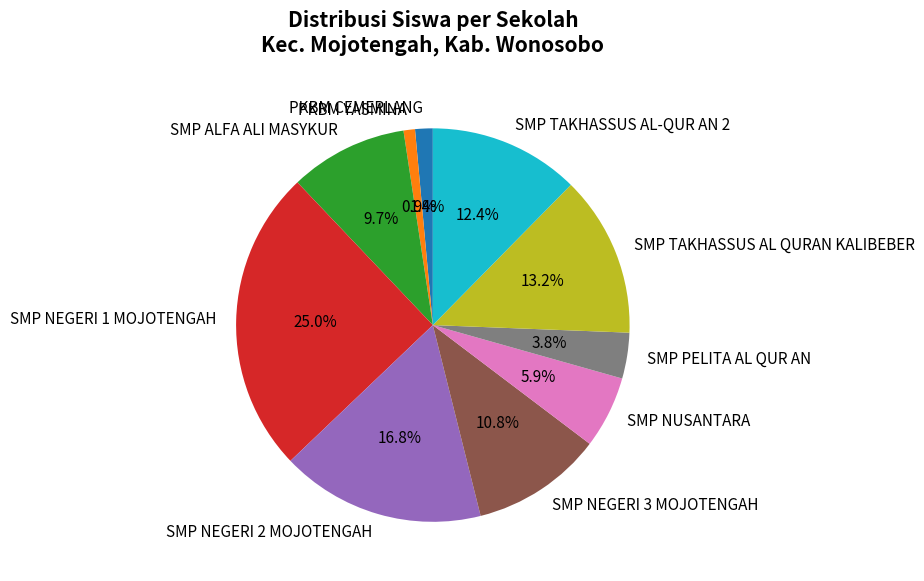

To the nearest percent, what percentage of the pie is SMP TAKHASSUS AL QURAN KALIBEBER?

13%